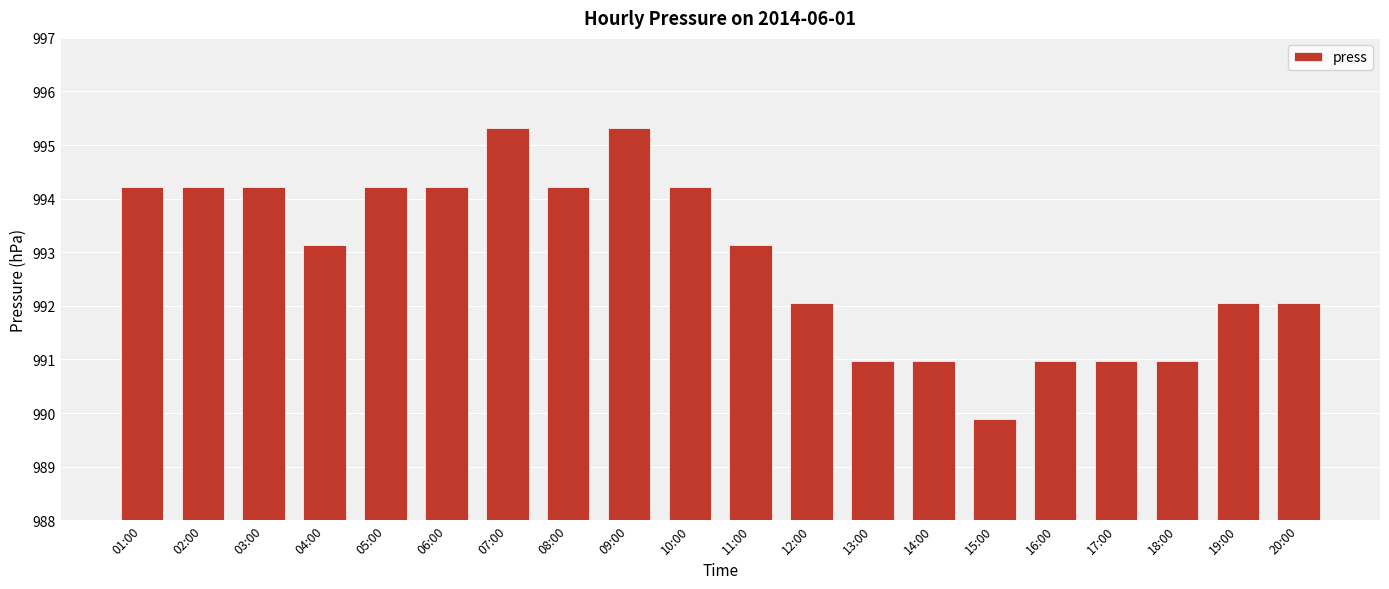

What is the label of the 9th bar from the left?

09:00